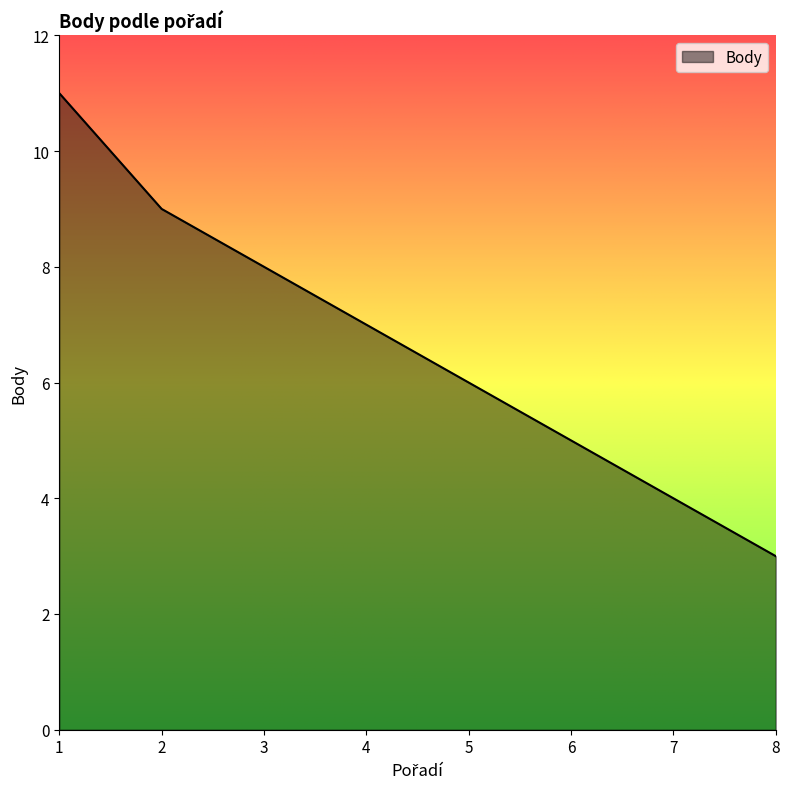

True or false: there are more than 0 points higher than both neighbors.

False